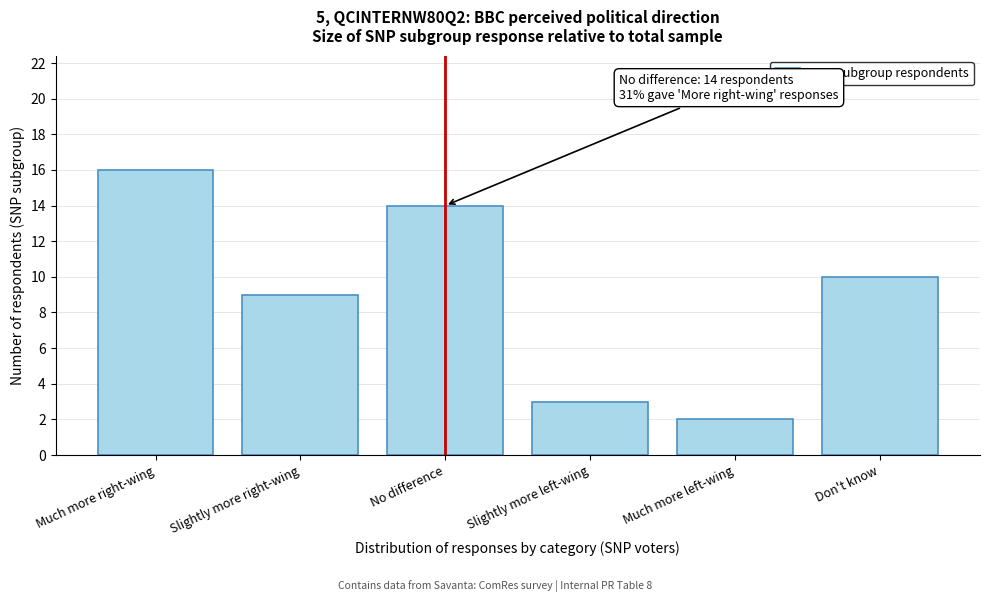

Reading left to right, extract all data points from this chart.

Much more right-wing=16	Slightly more right-wing=9	No difference=14	Slightly more left-wing=3	Much more left-wing=2	Don't know=10